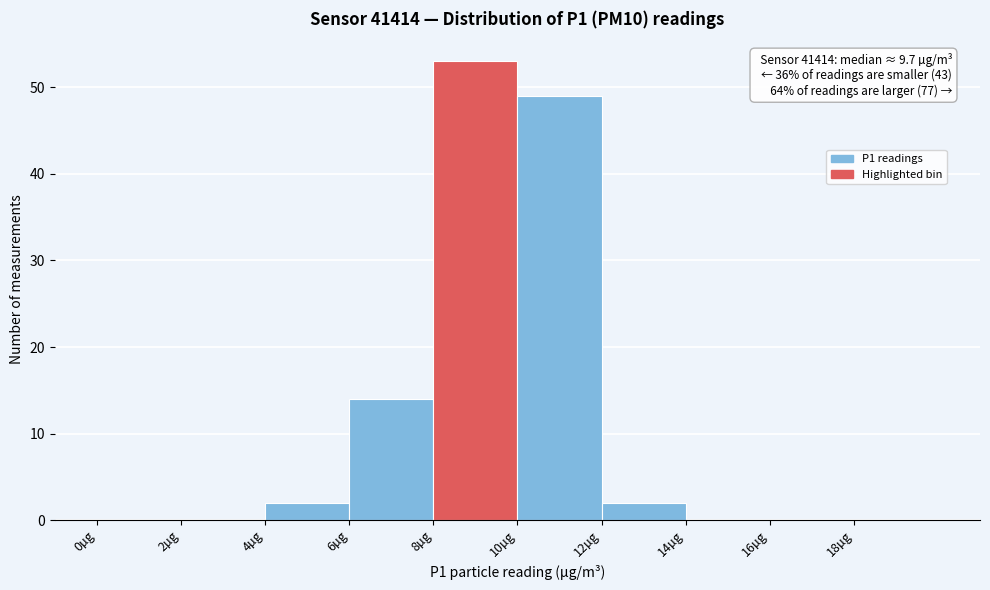

Over which range of the x-axis is the bar tallest?

8 to 10